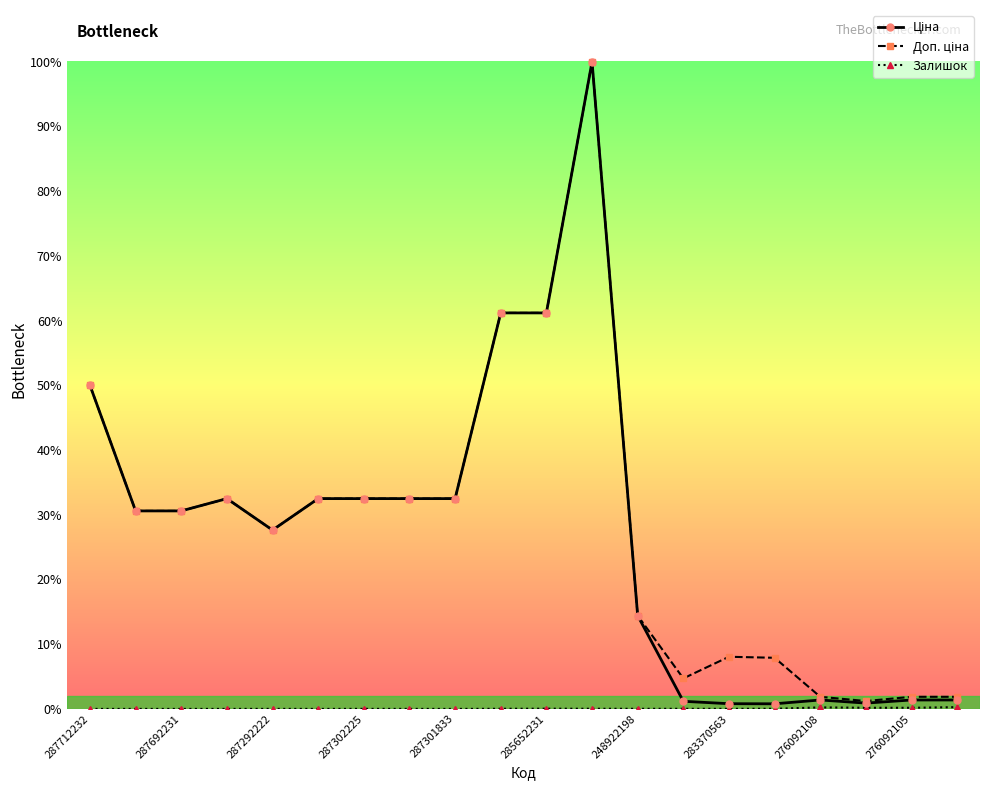

Where does the Доп. ціна series first go above 18671?

287712232